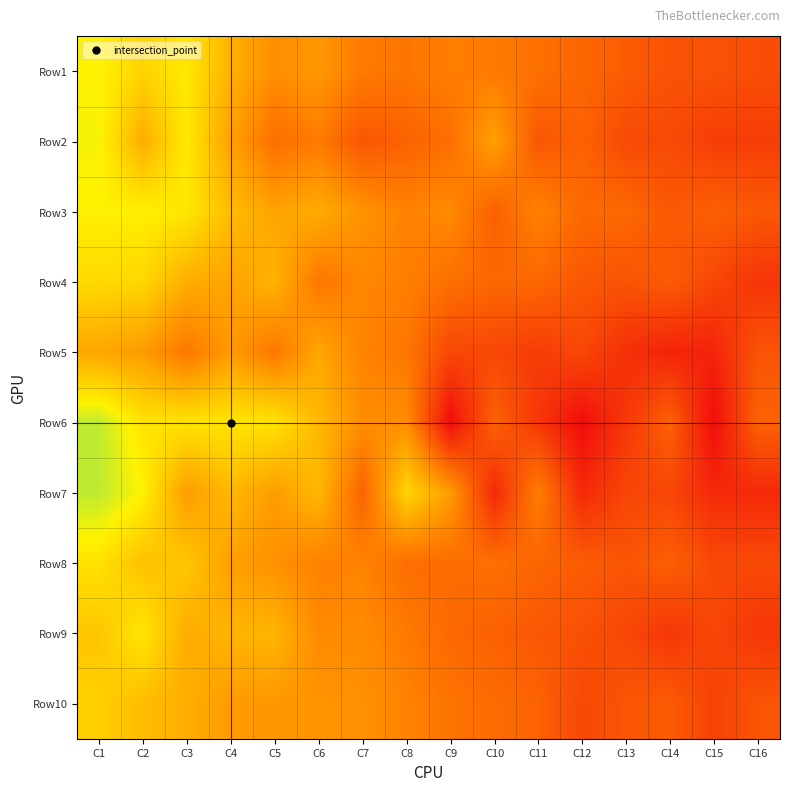

What is the spread (max minus min) of values at C12?

26.8